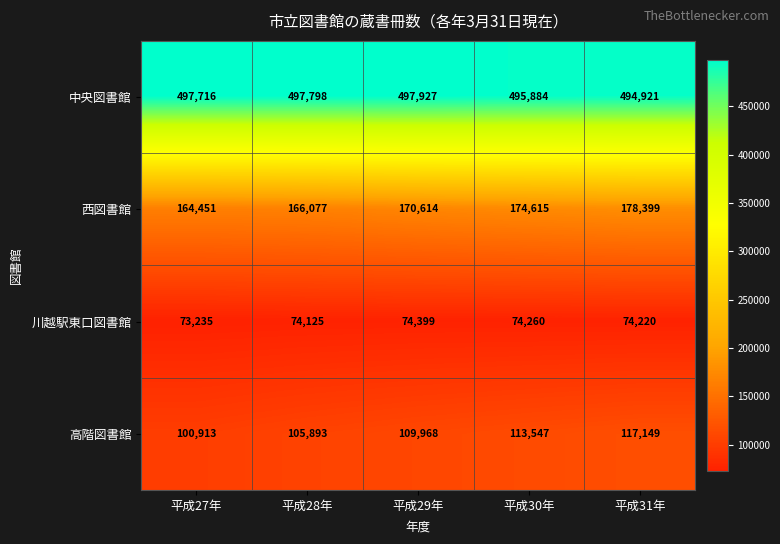

Rank the series at 平成29年 from highest to lowest value.

中央図書館, 西図書館, 高階図書館, 川越駅東口図書館